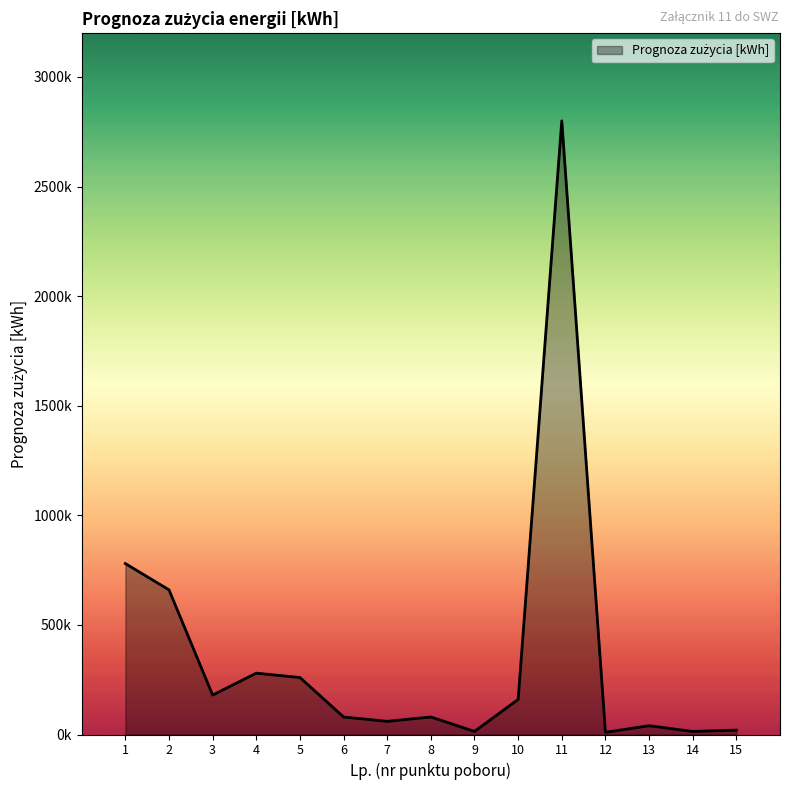

What is the smallest value displayed?

10000